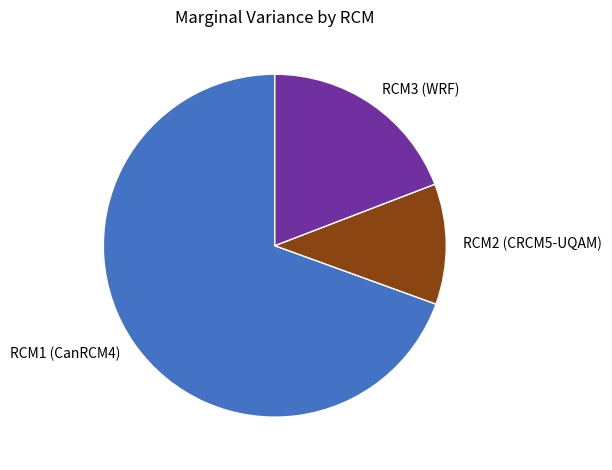

Count the number of slices in the pie.

3